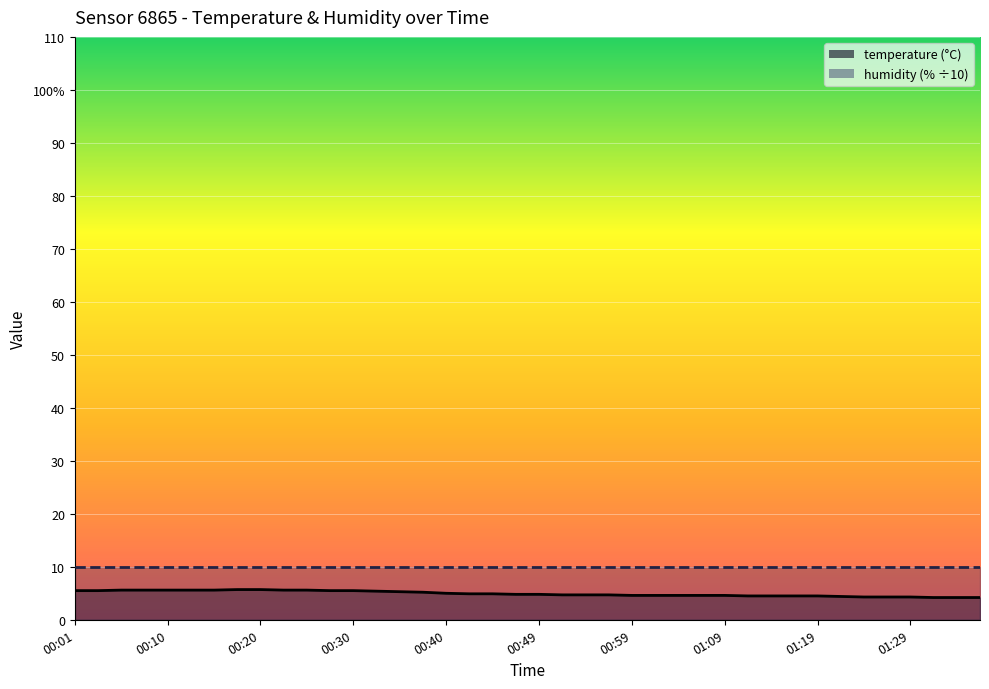

What is the value of the 16th point from the left?

5.2